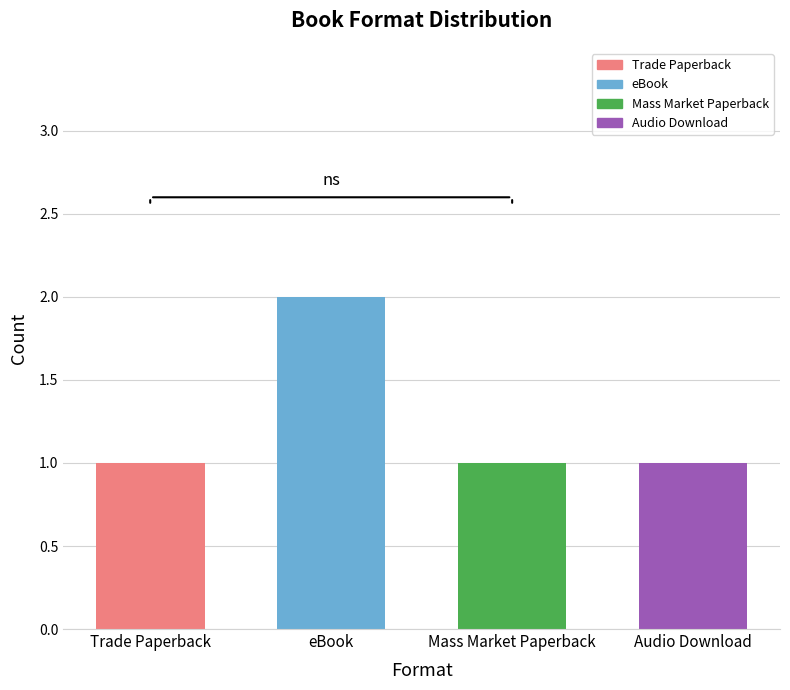

What value does the data have at eBook?

2